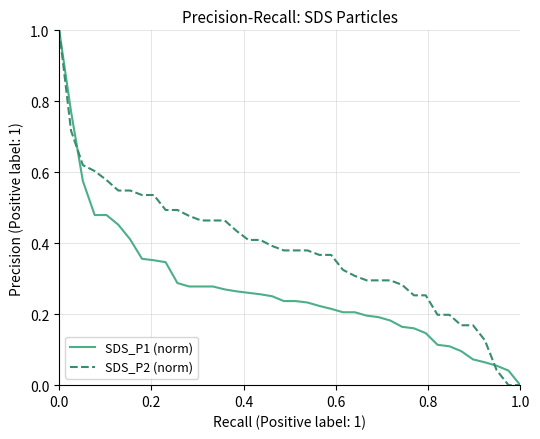

What is the maximum value shown in the chart?

1.0